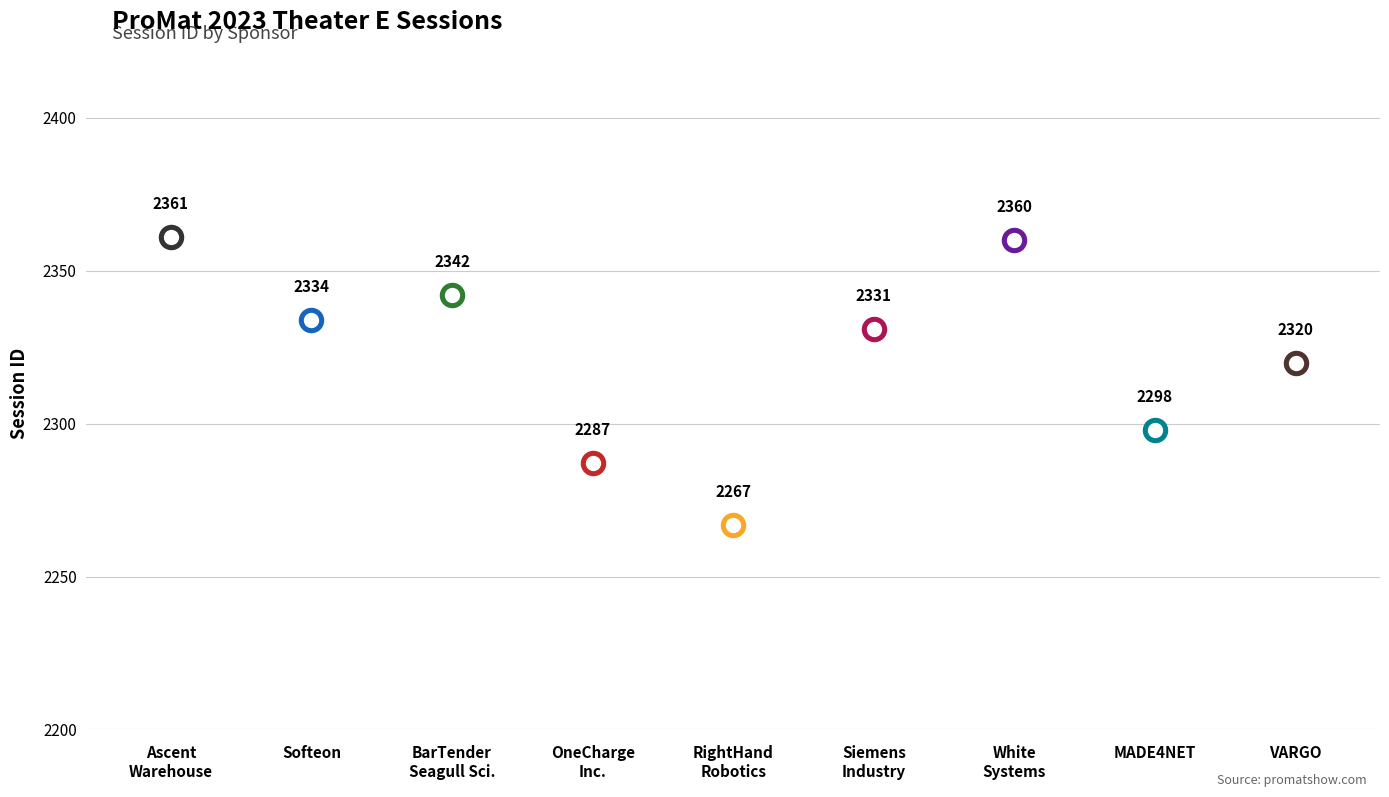

Which has a higher value, Siemens Industry, Inc. or VARGO?

Siemens Industry, Inc.